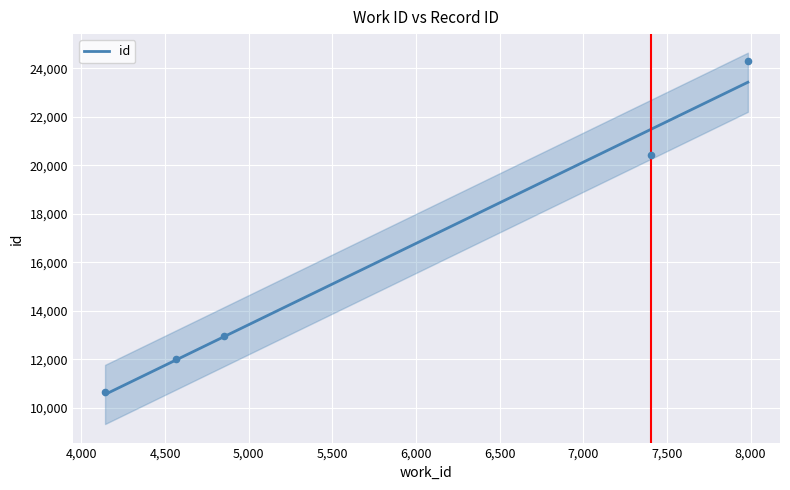

What is the change in value from 4564 to 7402?

+8449